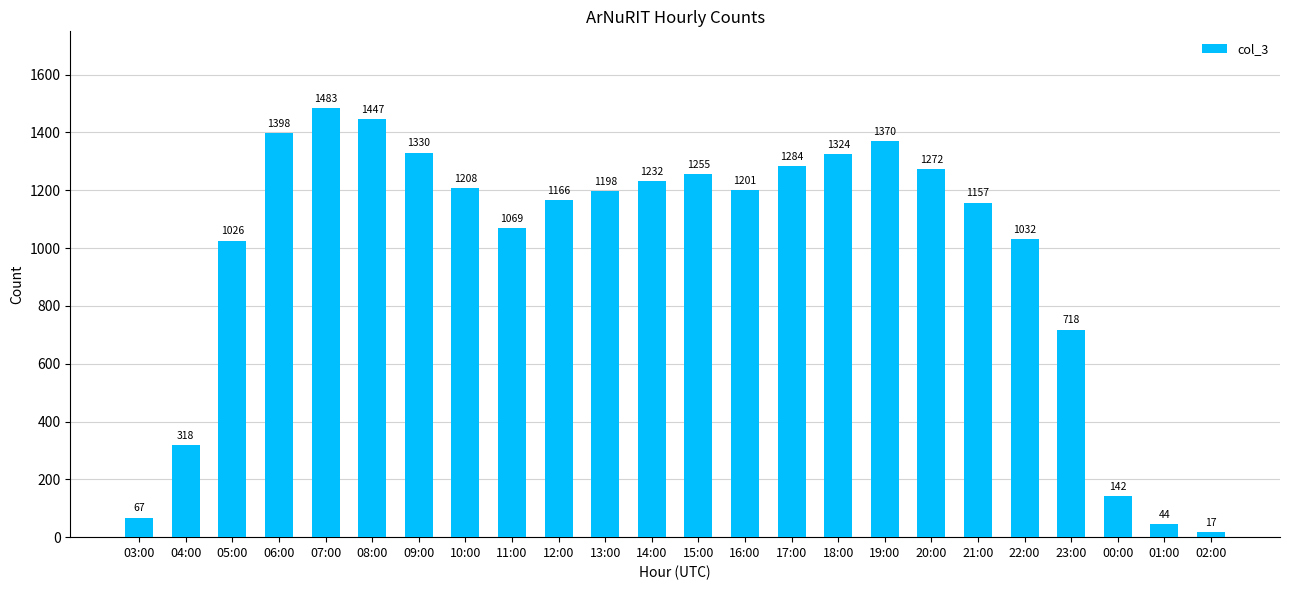

Rank the categories by value from highest to lowest.

07:00, 08:00, 06:00, 19:00, 09:00, 18:00, 17:00, 20:00, 15:00, 14:00, 10:00, 16:00, 13:00, 12:00, 21:00, 11:00, 22:00, 05:00, 23:00, 04:00, 00:00, 03:00, 01:00, 02:00